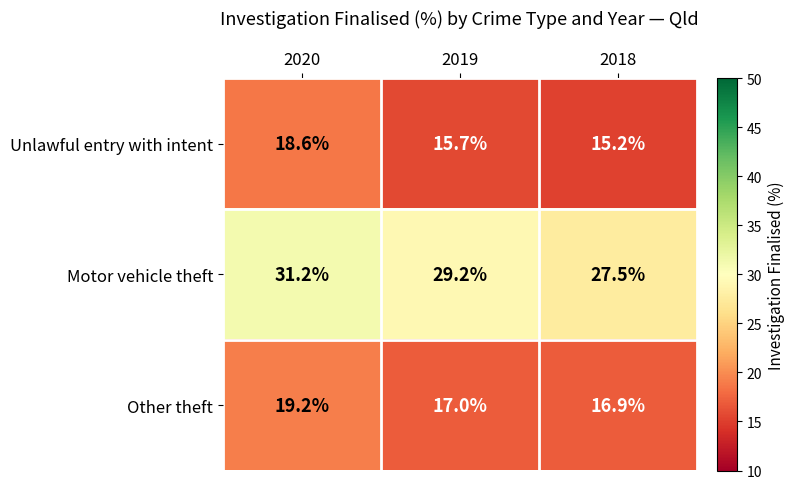

At 2019, list the series in order from smallest to largest.

Unlawful entry with intent, Other theft, Motor vehicle theft